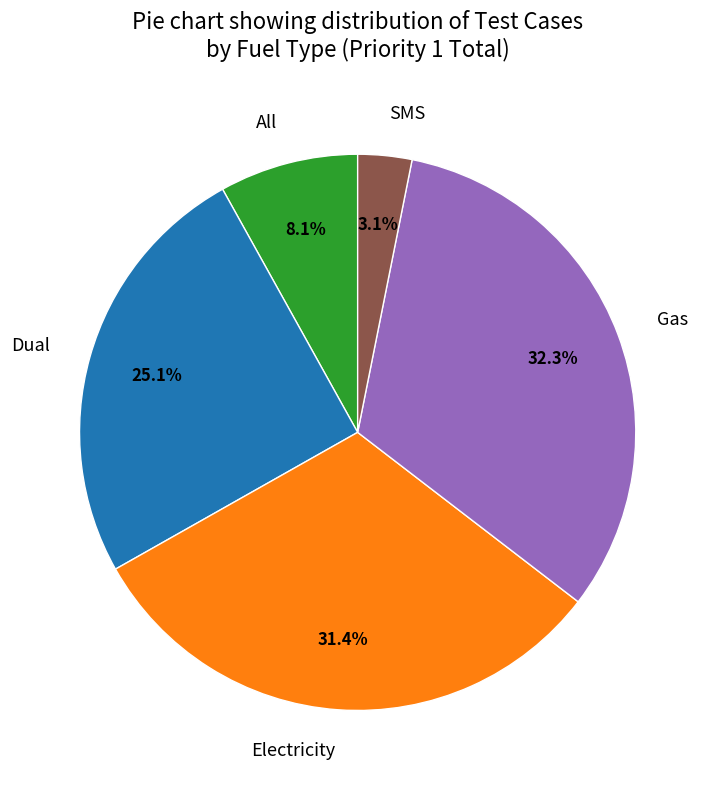

What is the largest slice in the pie chart?

Gas